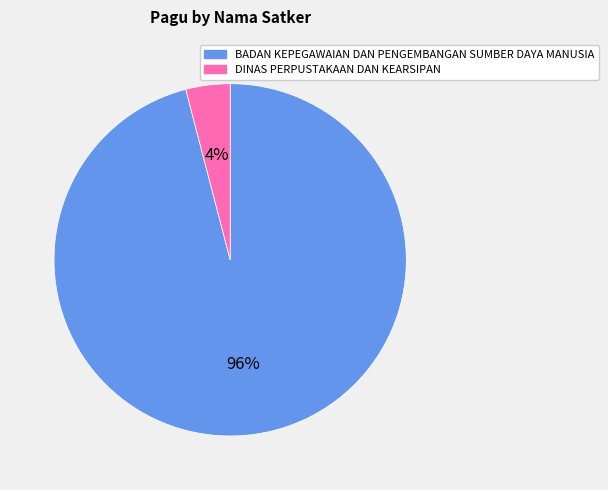

What percentage is the DINAS PERPUSTAKAAN DAN KEARSIPAN slice, to the nearest percent?

4%